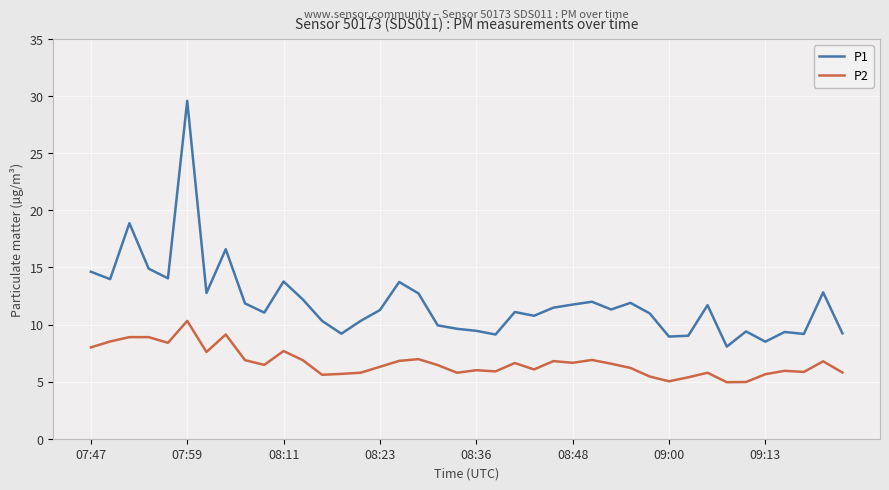

What is the greatest value displayed?

29.6